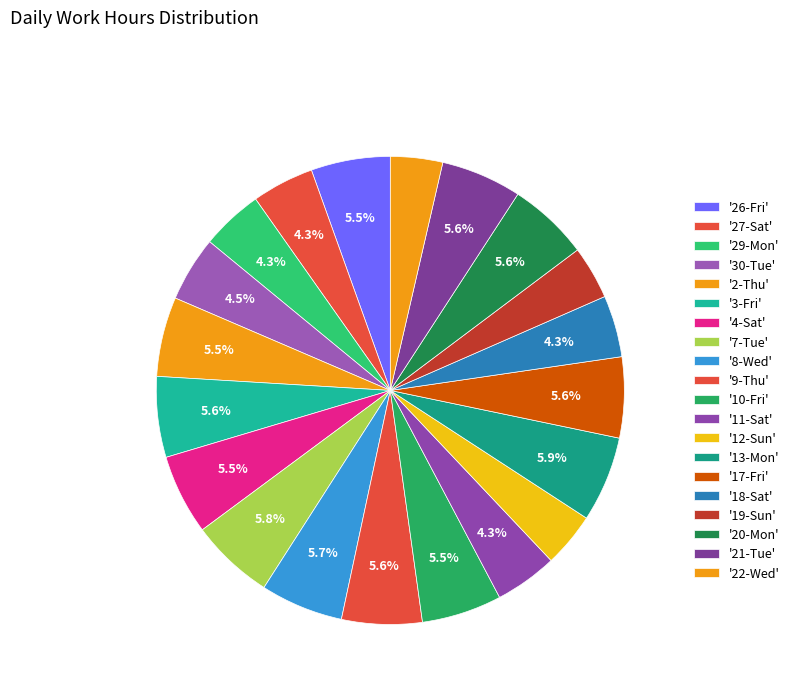

How many segments does this pie chart have?

20